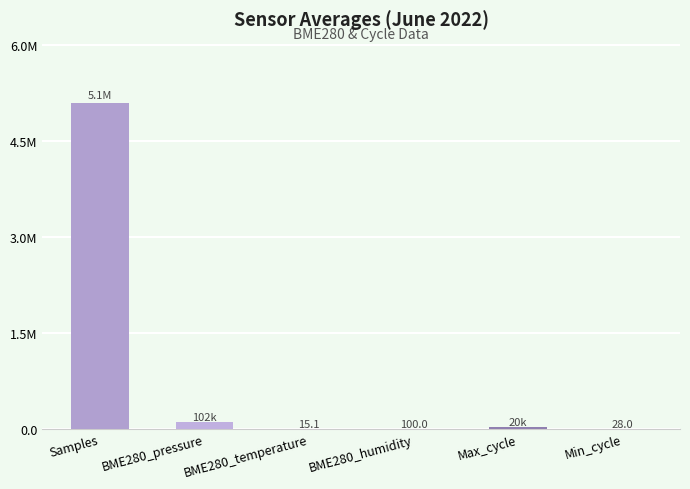

What is the sum of the values at Min_cycle and BME280_temperature?

43.1